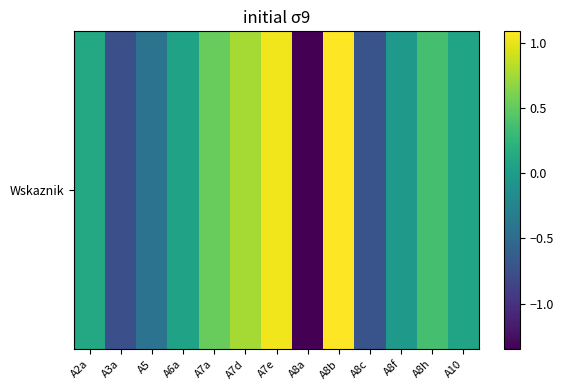

Where is the data nearest to the value 0?

A8f